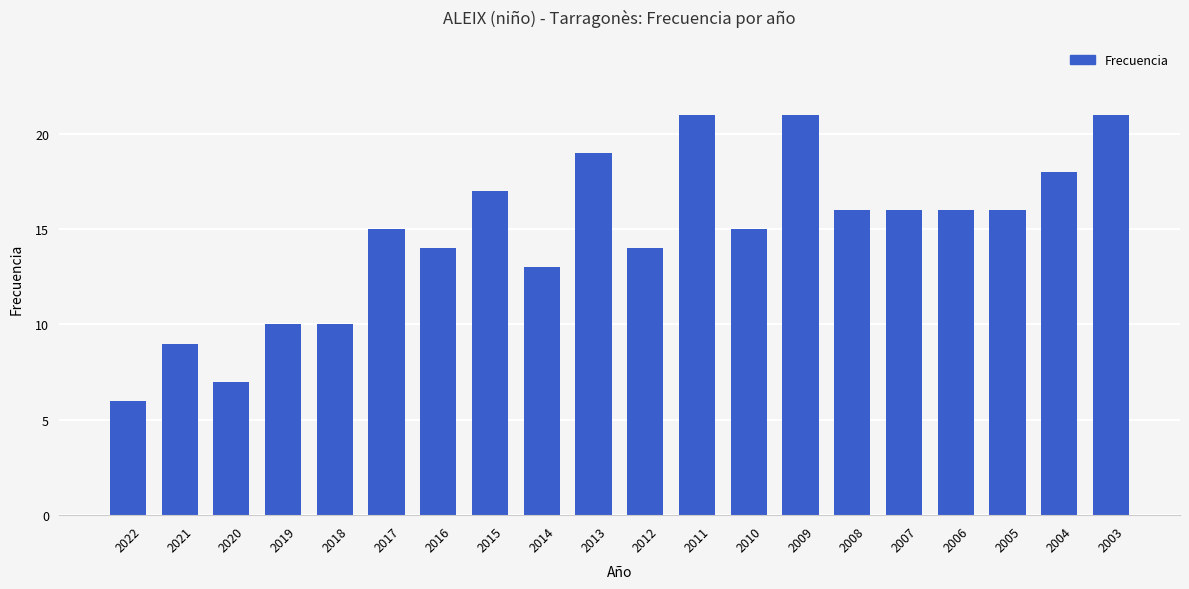

Between 2018 and 2011, which is larger?

2011